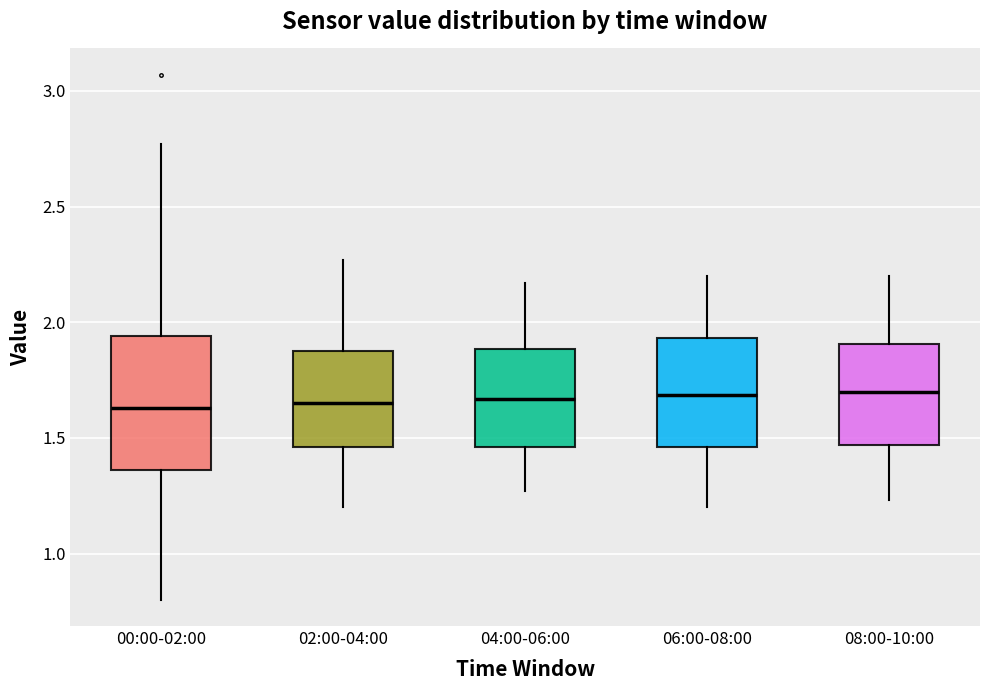

Reading left to right, transcribe this box plot: for each box, give where its median line is, the range the box spans, and where its two whiskers end, as read against the y-axis. The values are not printed on the chart, so give them approximately, as read against the axis.

00:00-02:00: median 1.65, box 1.35 to 1.95, whiskers 0.80 to 2.75
02:00-04:00: median 1.65, box 1.45 to 1.90, whiskers 1.20 to 2.25
04:00-06:00: median 1.65, box 1.45 to 1.90, whiskers 1.25 to 2.15
06:00-08:00: median 1.70, box 1.45 to 1.95, whiskers 1.20 to 2.20
08:00-10:00: median 1.70, box 1.45 to 1.90, whiskers 1.25 to 2.20